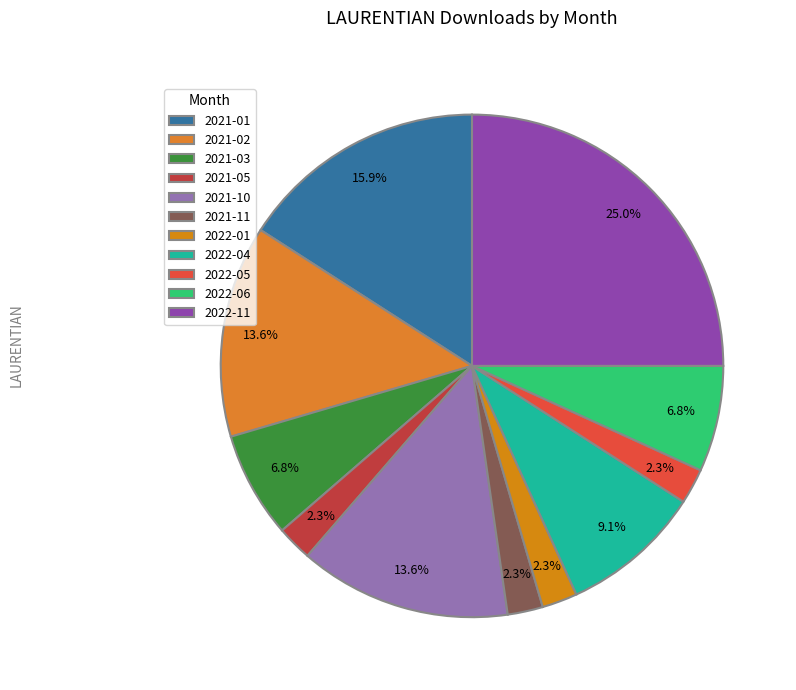

To the nearest percent, what is the difference between the largest and smallest slice percentages?

23%